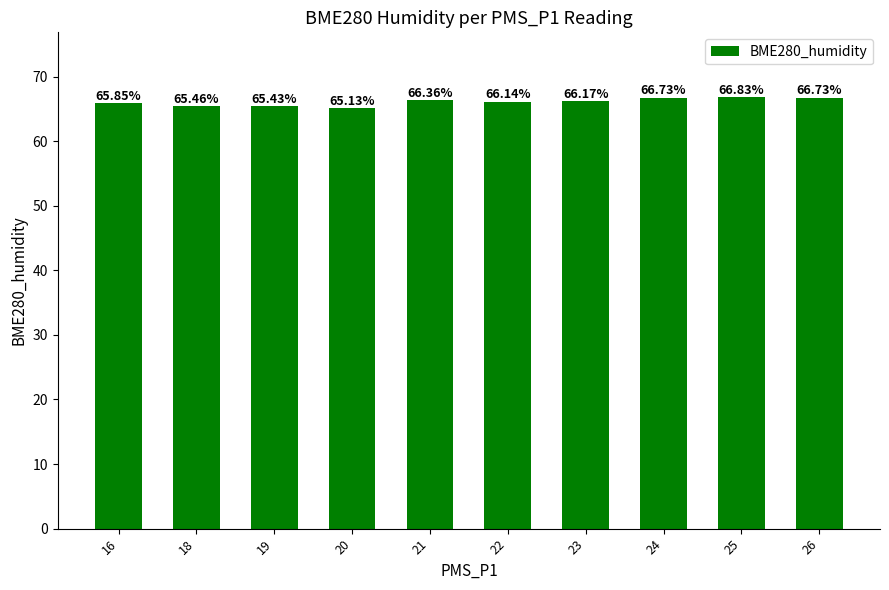

What is the sum of all values?

660.8